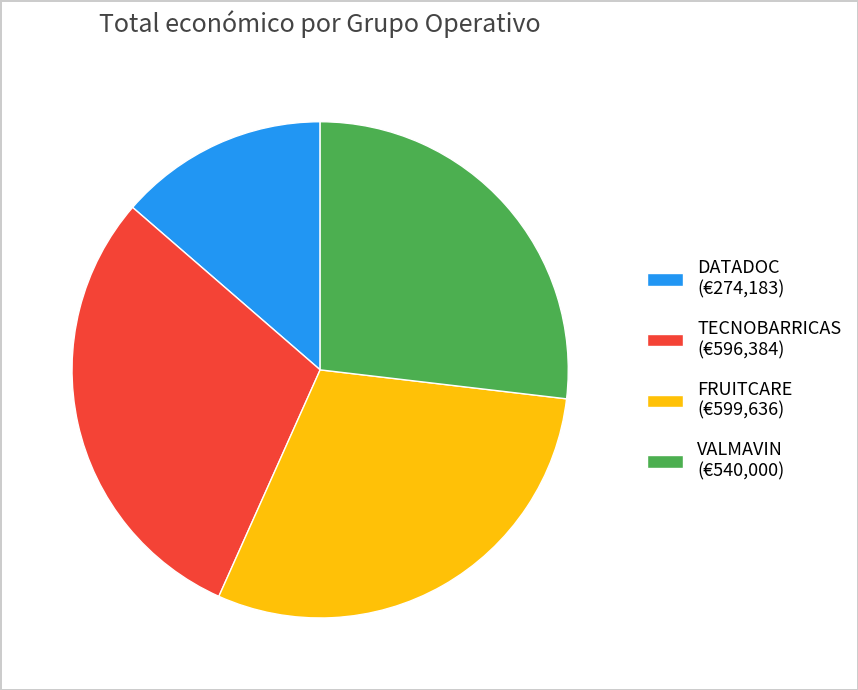

Is there a majority slice in this chart?

No